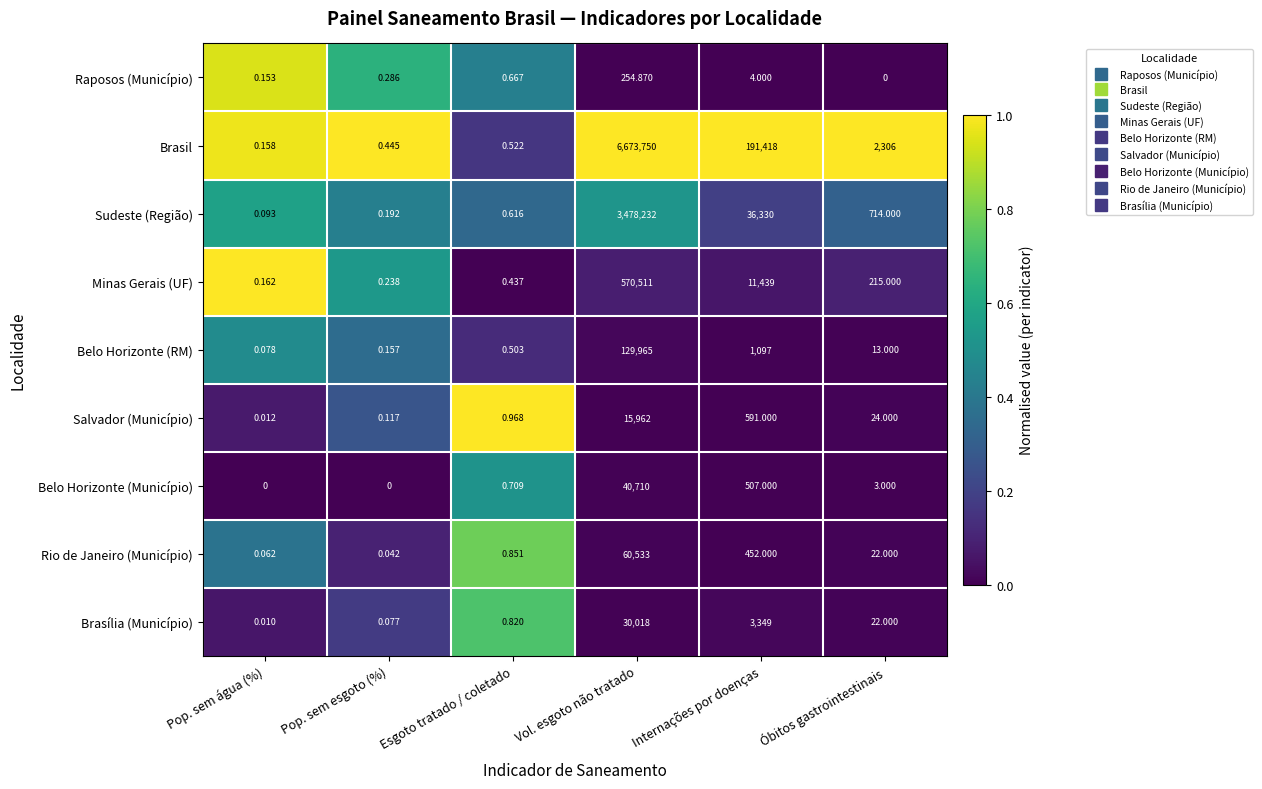

Where is Rio de Janeiro (Município) nearest to the value 30266?

Internações por doenças